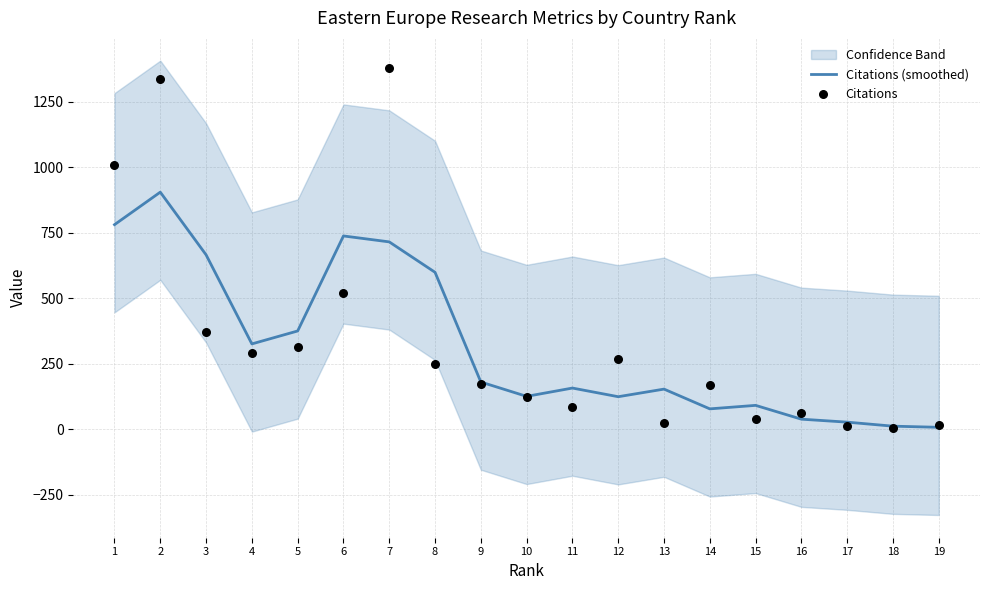

Is the value of Citations (smoothed) at 7 greater than the value of Citations at 11?

Yes